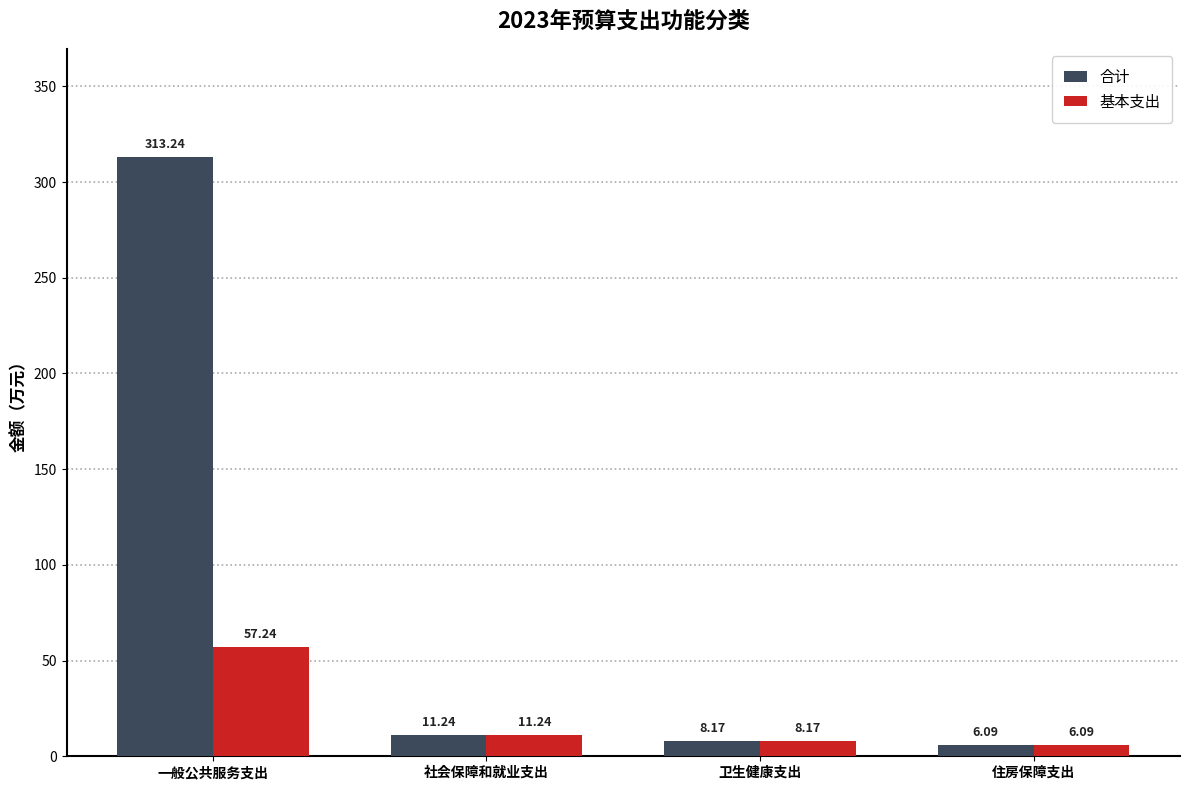

Where is 基本支出 nearest to the value 31?

社会保障和就业支出